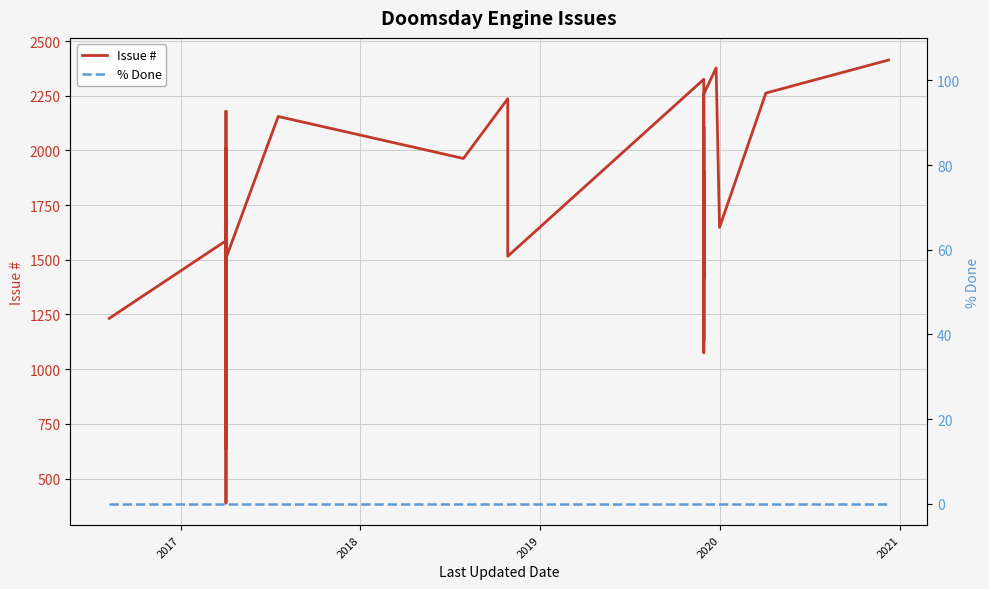

What is the lowest value of the Issue # series?

388